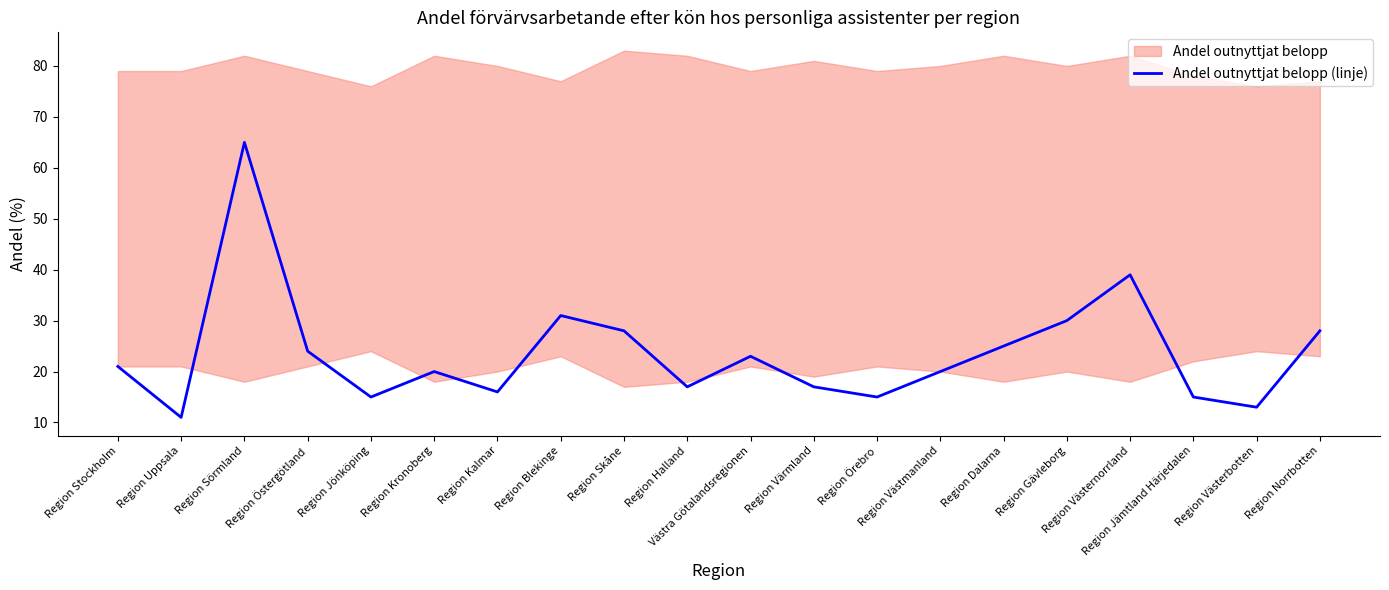

True or false: the data shows 24 at Region Östergötland.

True